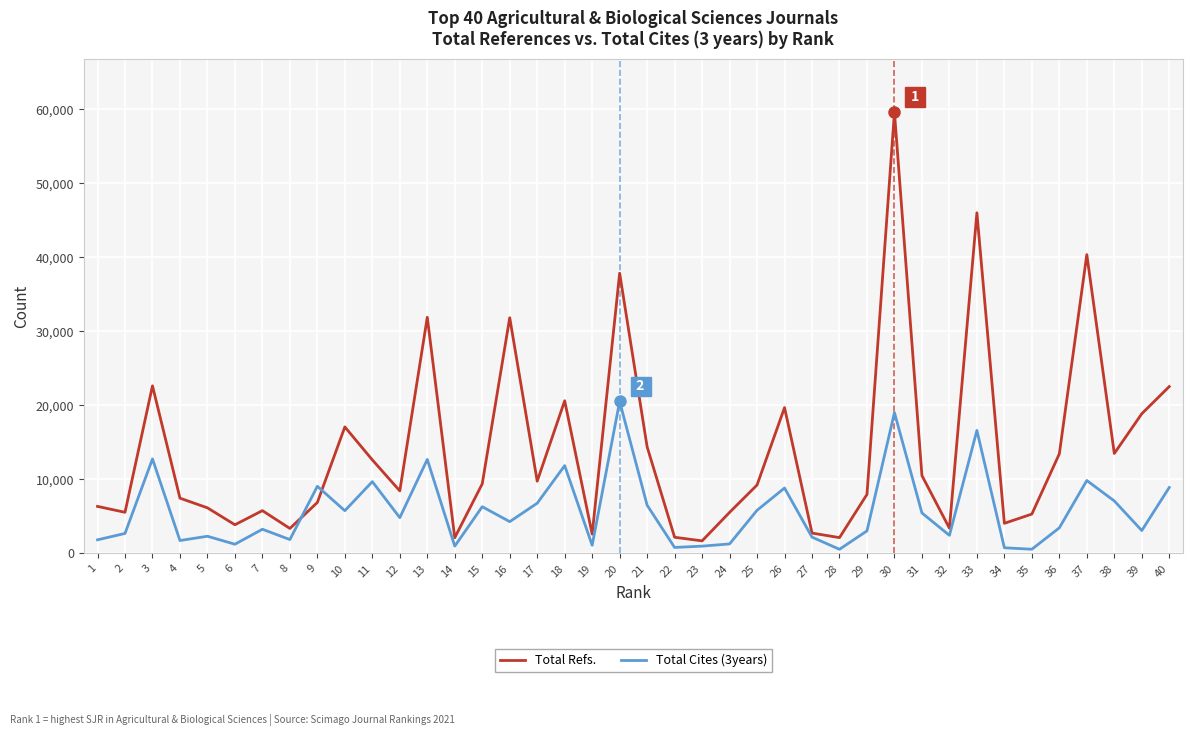

Which series has the widest spread of values?

Total Refs.